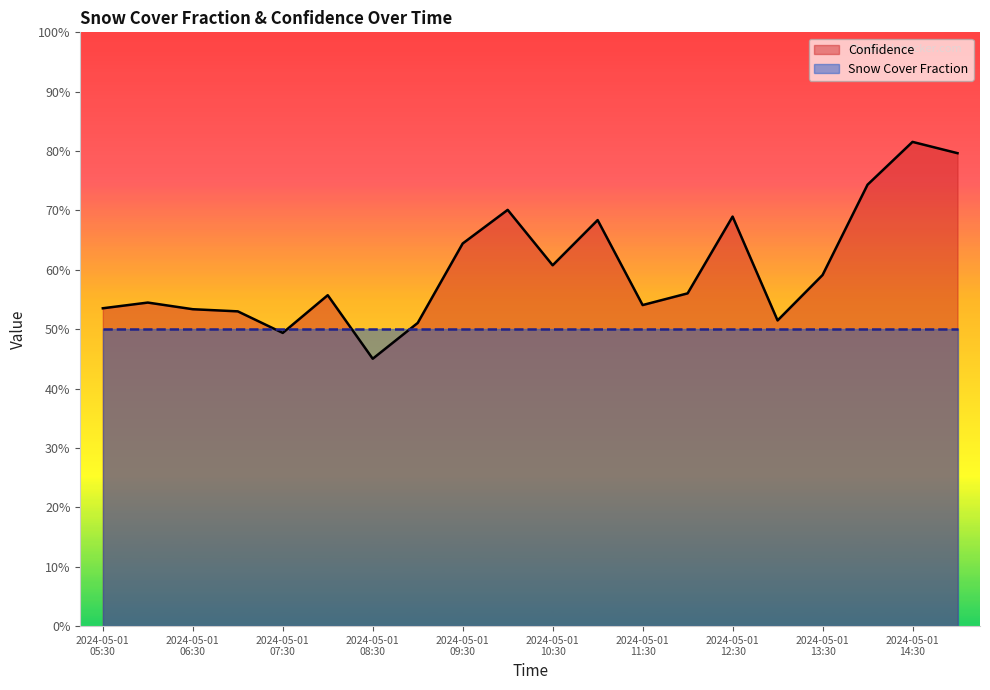

Which series has the largest total across all categories?

Confidence